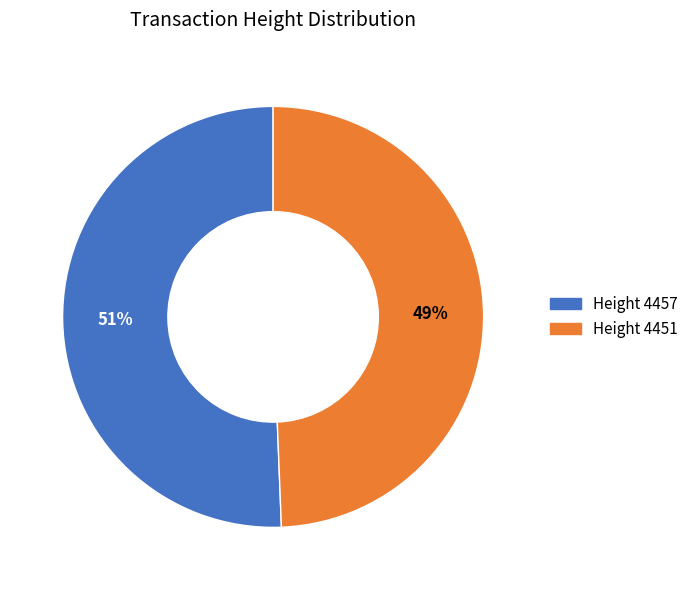

How many slices are in this pie chart?

2